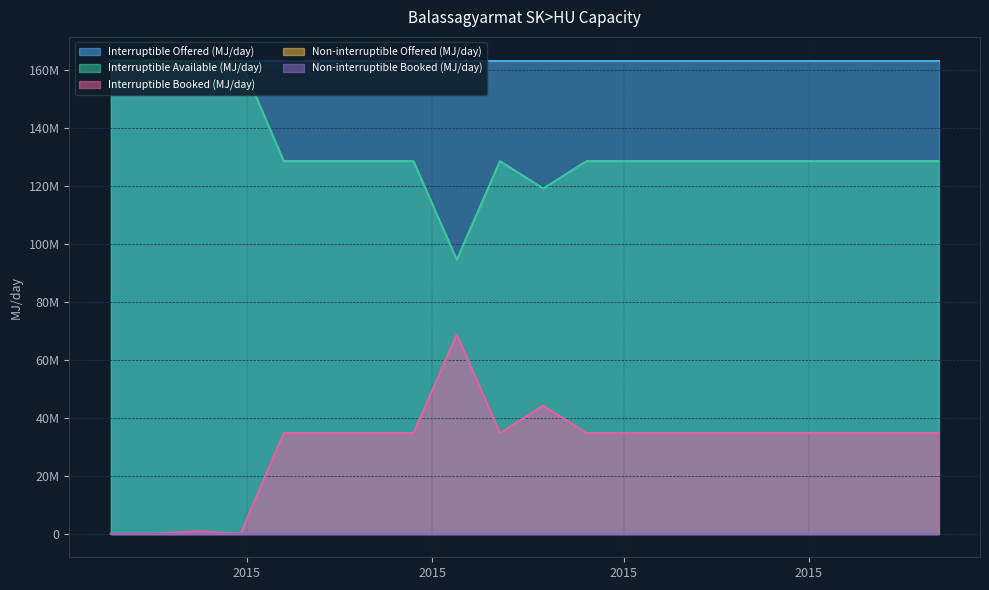

What is the difference between the Interruptible Available (MJ/day) values at 2015-04-07 and 2015-05-05?

34000008